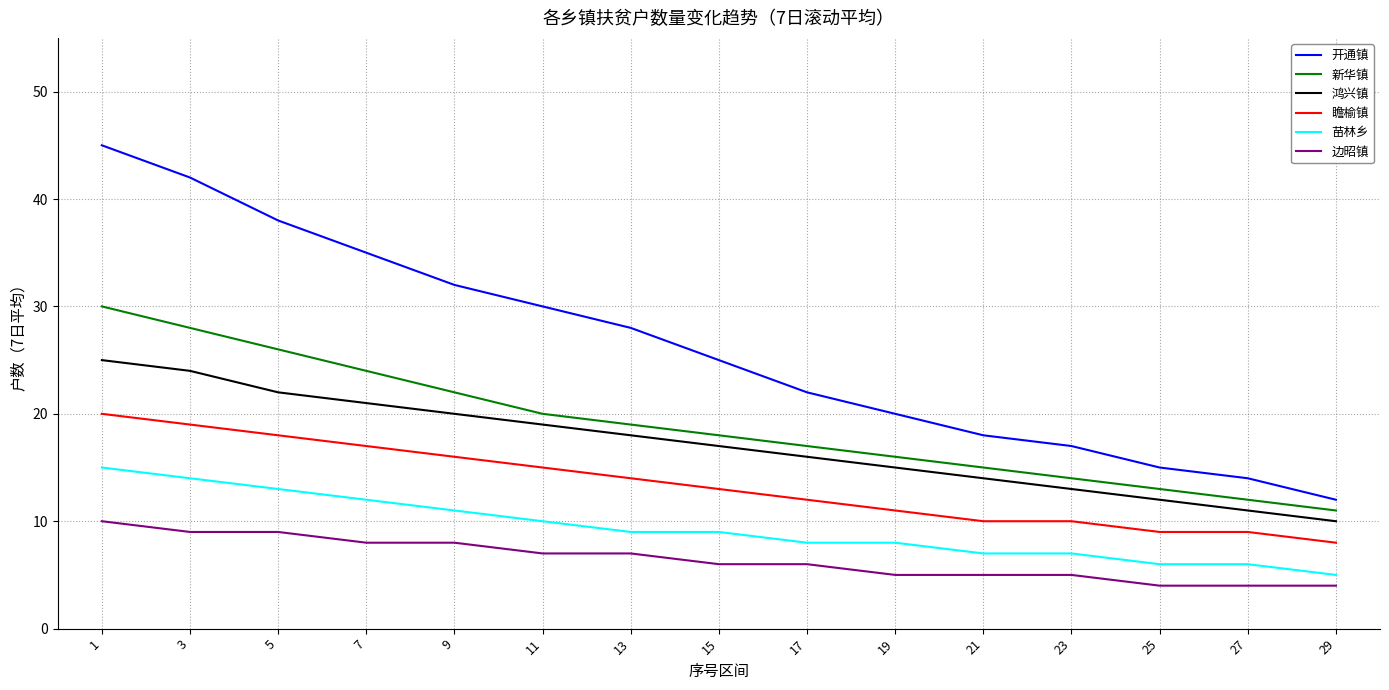

True or false: 新华镇 and 边昭镇 intersect in this chart.

False